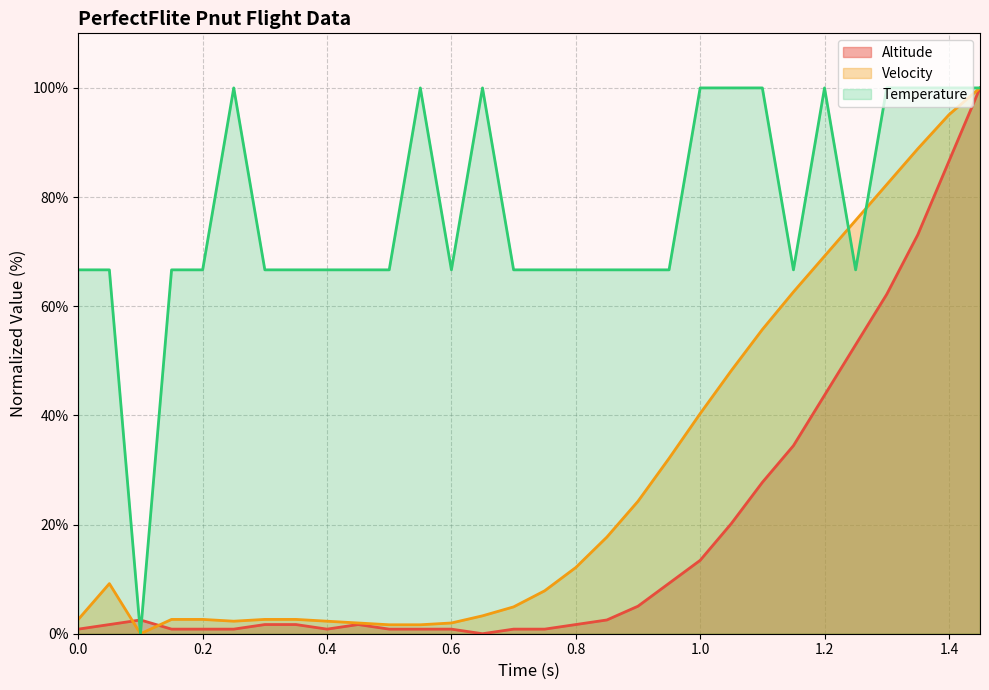

Which series has the largest total across all categories?

Temperature